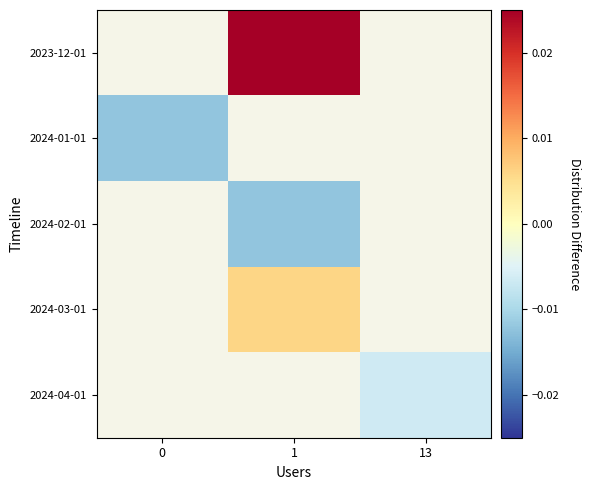

At which category does the chart reach its peak across all series?

1